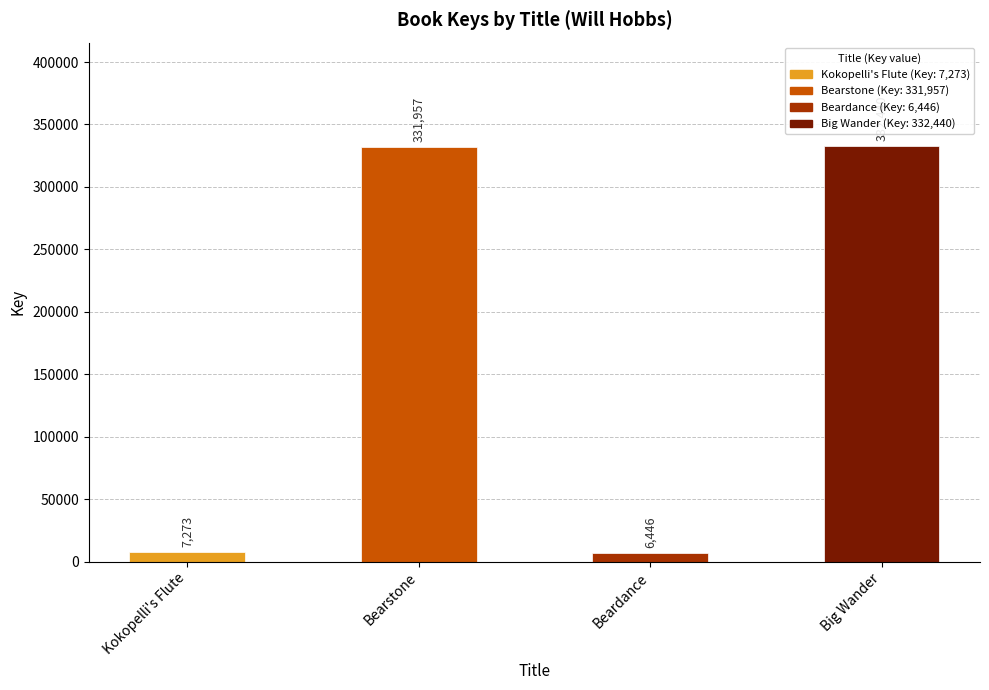

List the labels in order of value, largest first.

Big Wander, Bearstone, Kokopelli's Flute, Beardance